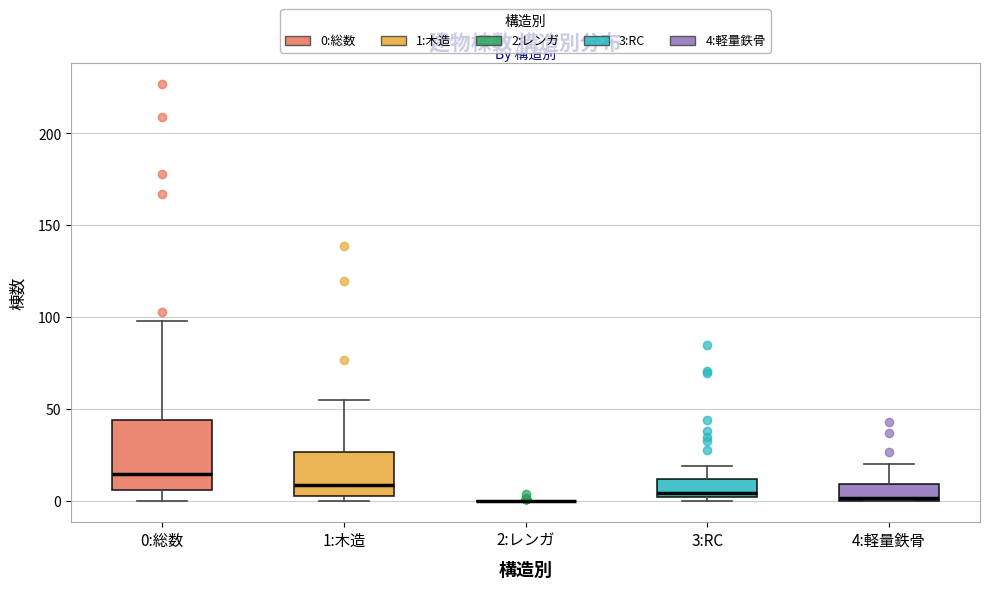

Reading left to right, read every box against the y-axis: the position of its median line, the range the box covers, and the ends of its whiskers. The values are not printed on the chart, so give them approximately, as read against the axis.

0:総数: median 15, box 5 to 45, whiskers 0 to 100
1:木造: median 10, box 5 to 25, whiskers 0 to 55
2:レンガ: box collapsed to a line at 0, whiskers 0 to 0
3:RC: median 5, box 0 to 10, whiskers 0 (just below the box's lower edge) to 20
4:軽量鉄骨: median 0 (just above the box's lower edge), box 0 to 10, whiskers 0 to 20